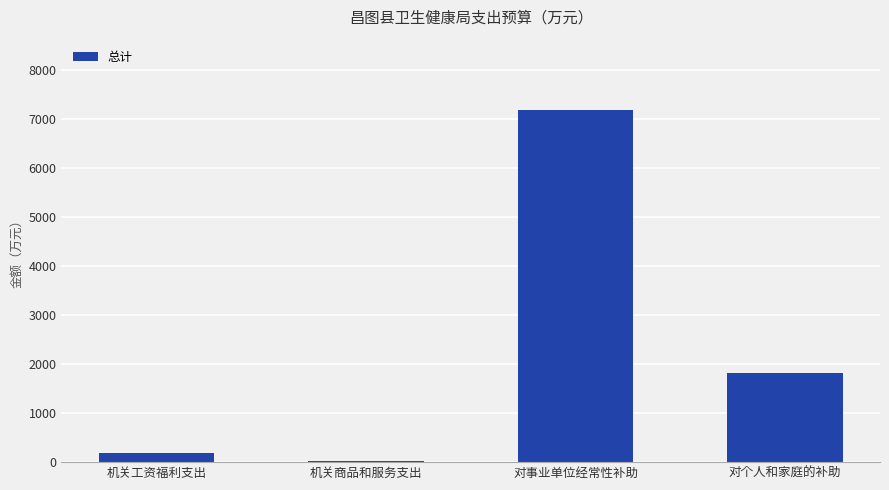

Reading left to right, transcribe all the data shown in this chart.

机关工资福利支出=196.3	机关商品和服务支出=23.9	对事业单位经常性补助=7175.6	对个人和家庭的补助=1825.5